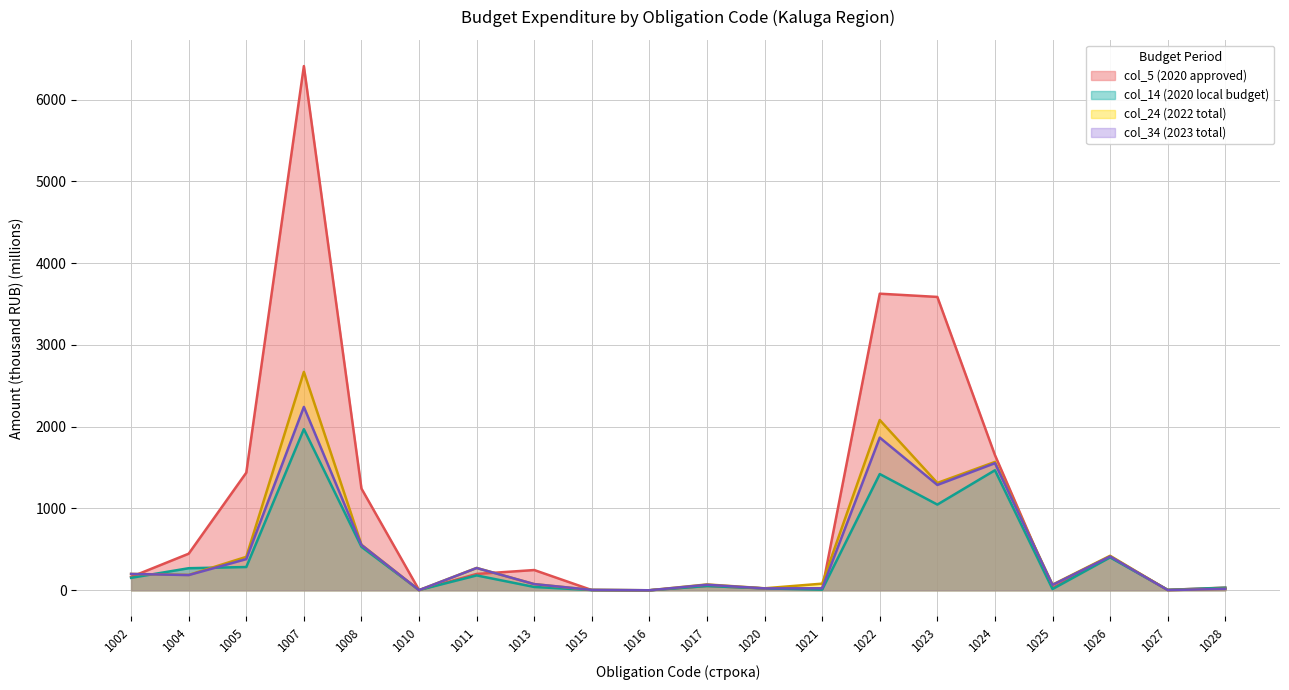

What is the maximum value for col_24 (2022 total)?

2670.2